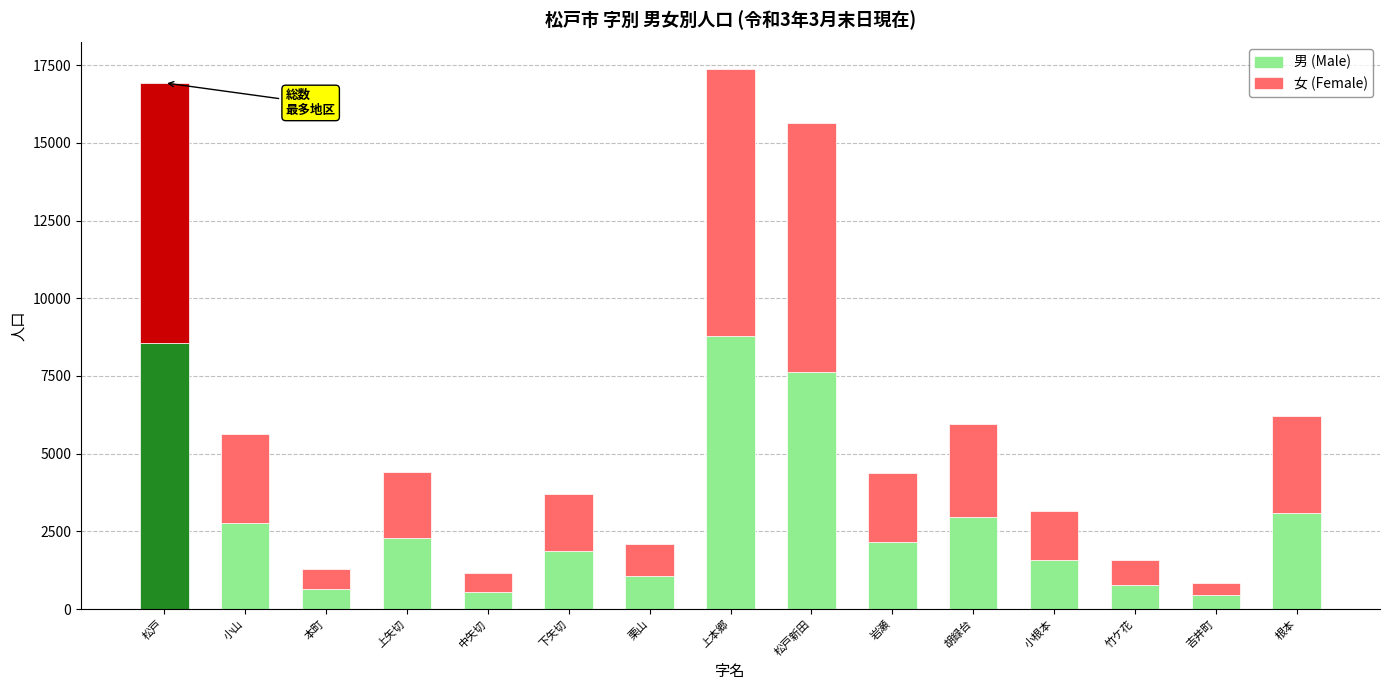

What is the maximum value for 男 (Male)?

8773